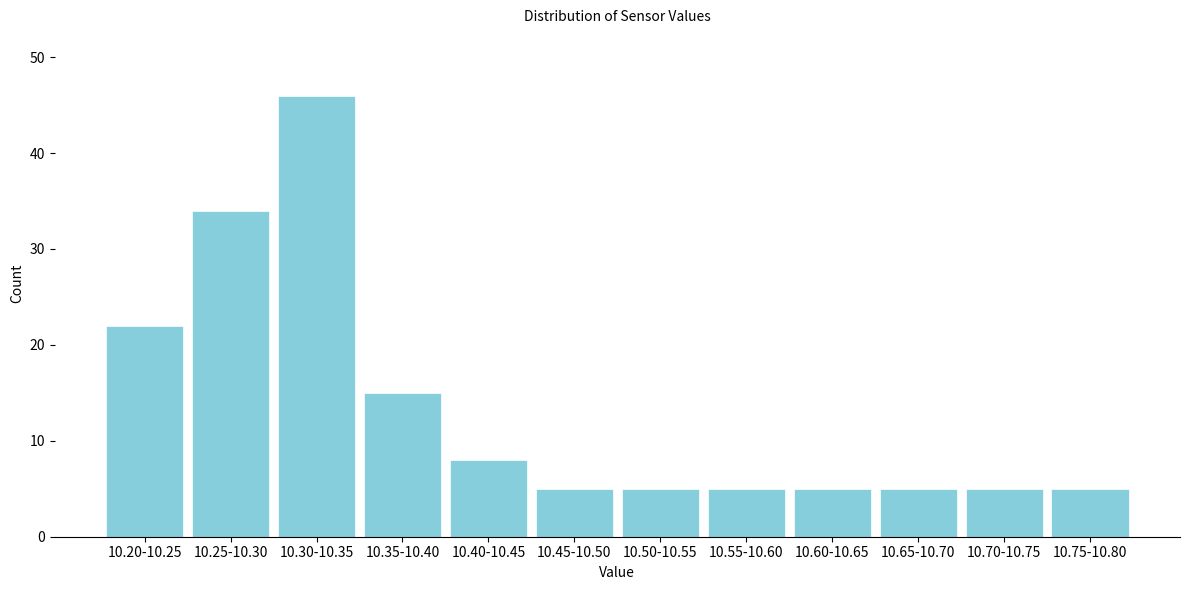

Reading right to left, transcribe all the data shown in this chart.

5	5	5	5	5	5	5	8	15	46	34	22